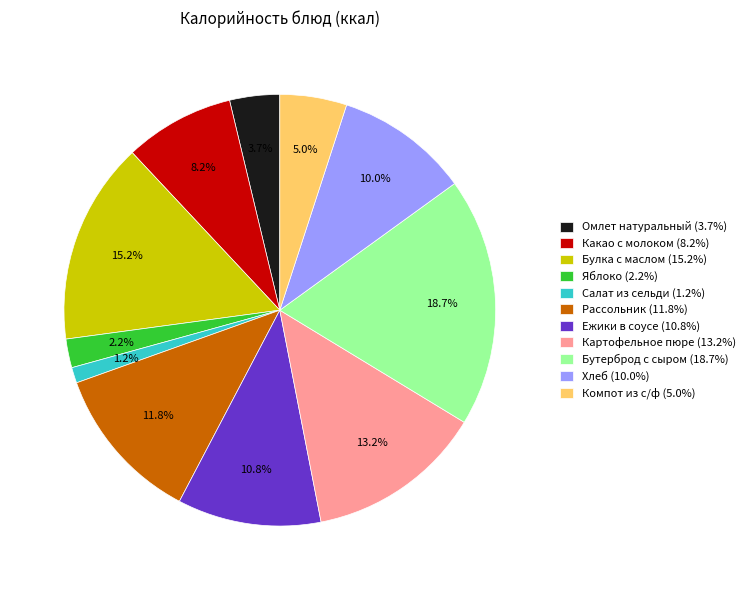

Which category has the smallest portion of the pie?

Салат из сельди